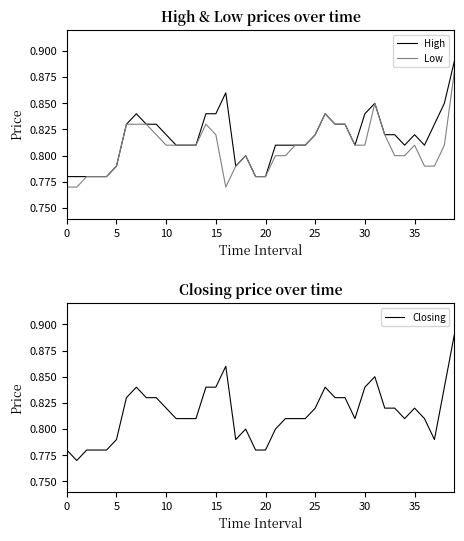

How many data points does each series have?

40